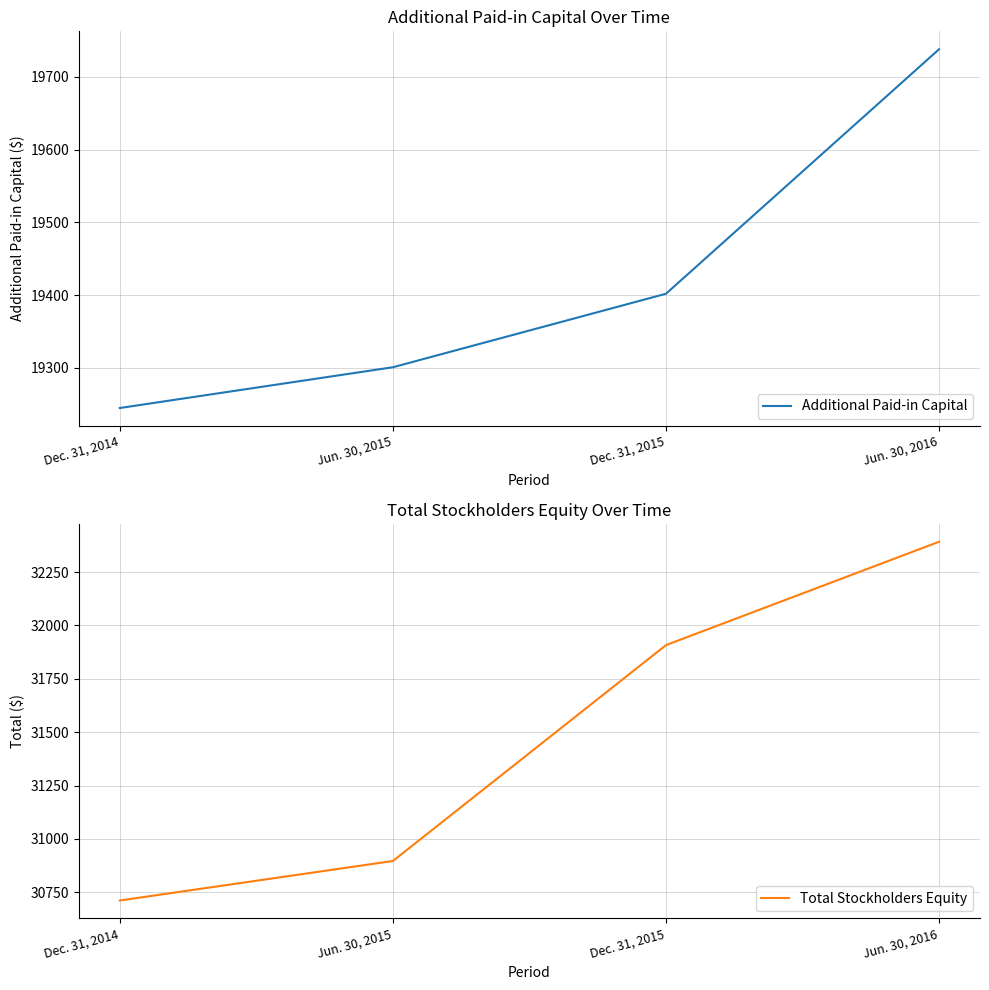

At which category does the chart reach its minimum across all series?

Dec. 31, 2014